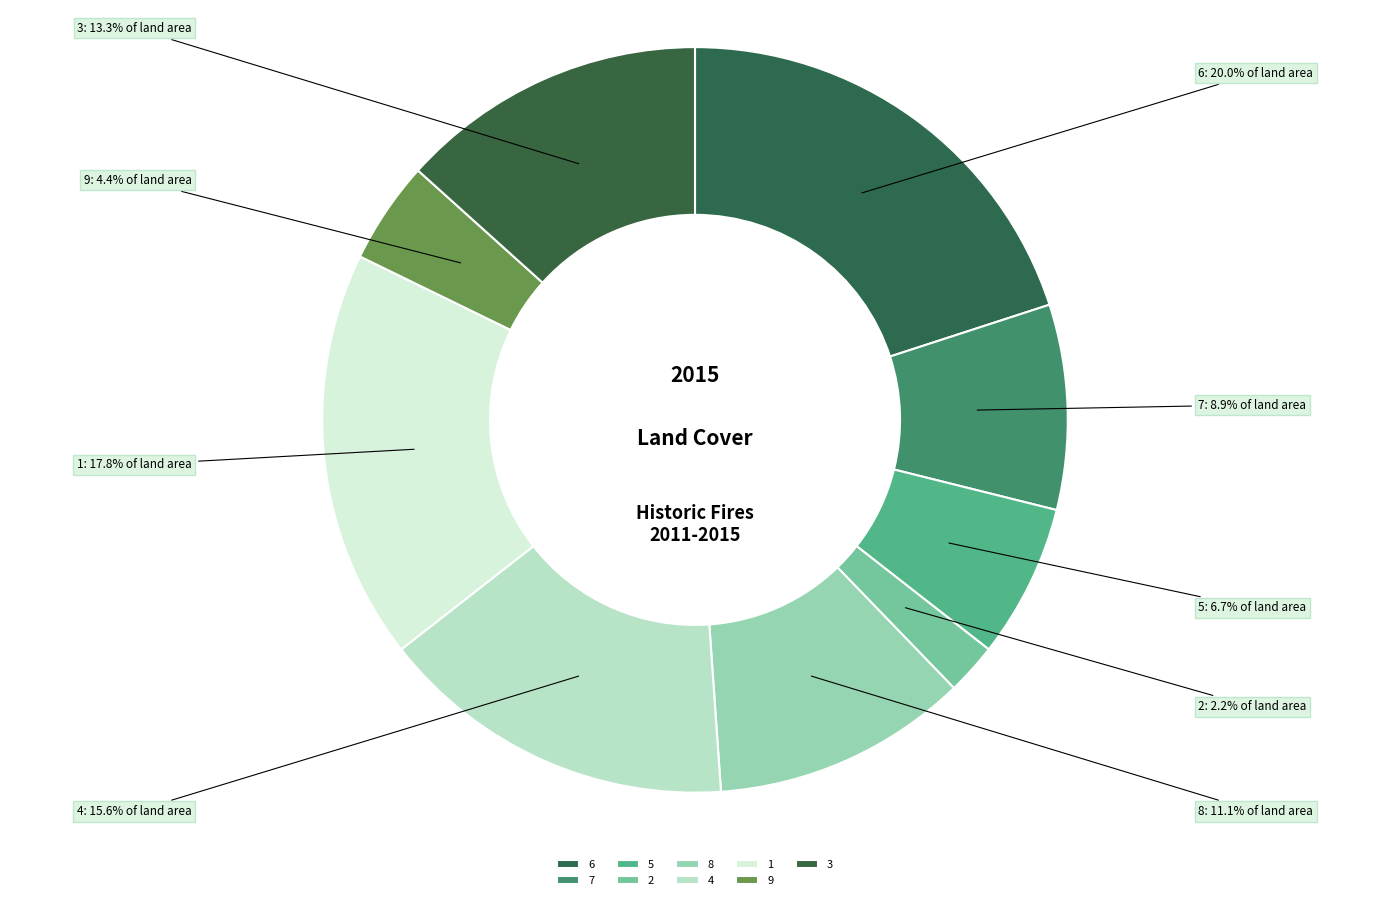

Is 1 the majority of the pie?

No